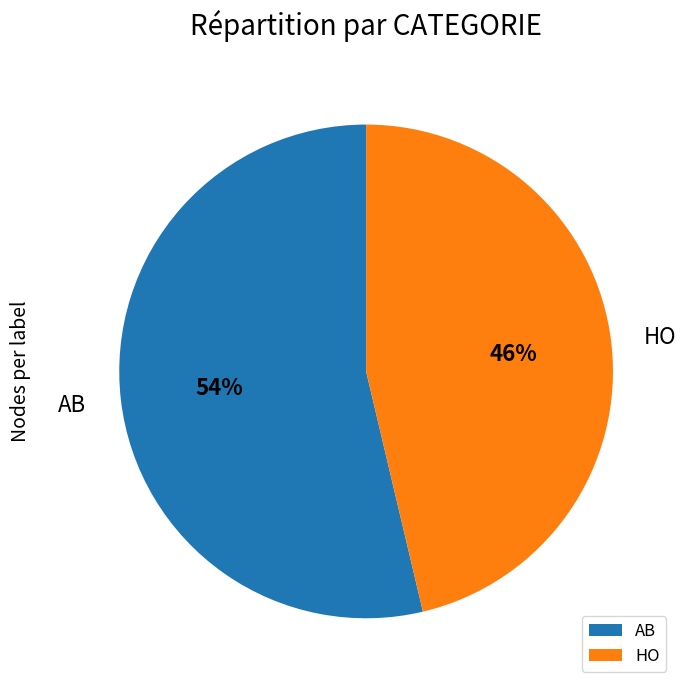

The HO slice represents 46% of the pie. True or false?

True